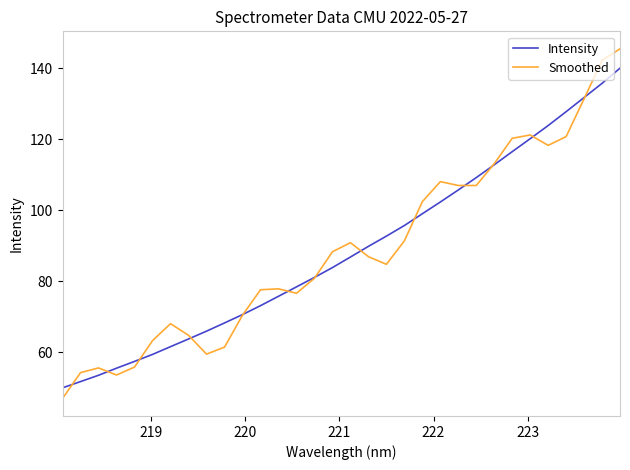

What is the lowest value of the Smoothed series?

47.0